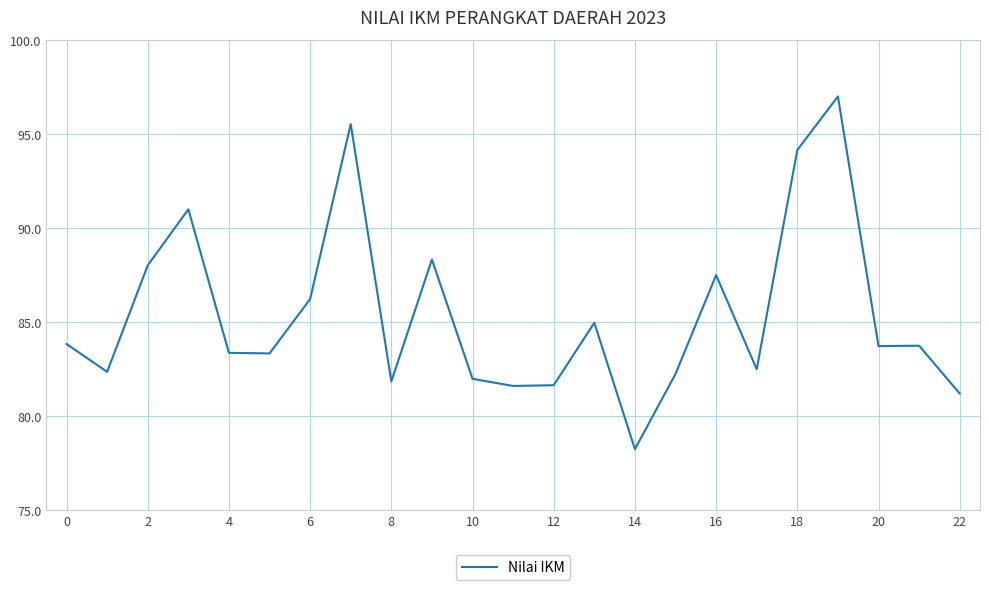

What is the greatest value displayed?

97.0